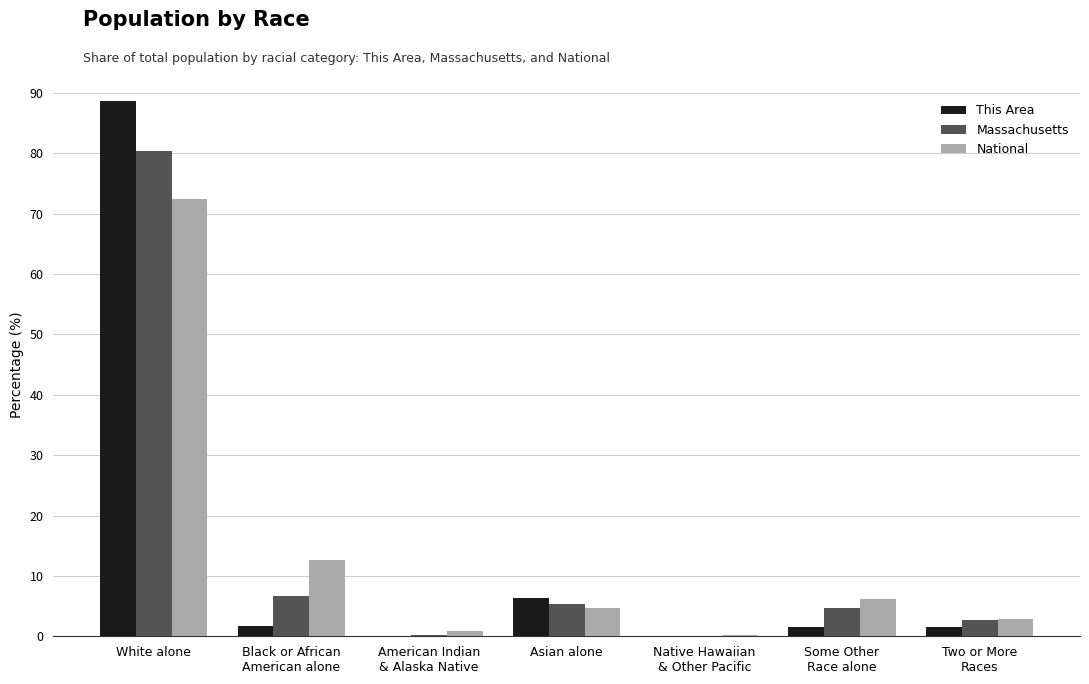

At which label does Massachusetts first exceed 4?

White alone